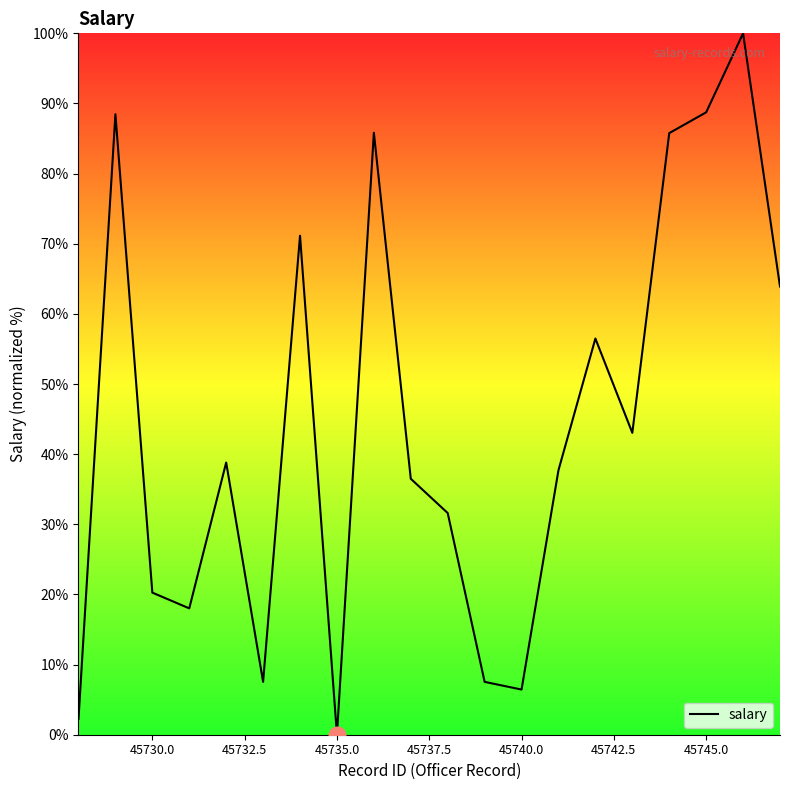

What is the maximum value shown in the chart?

100.0